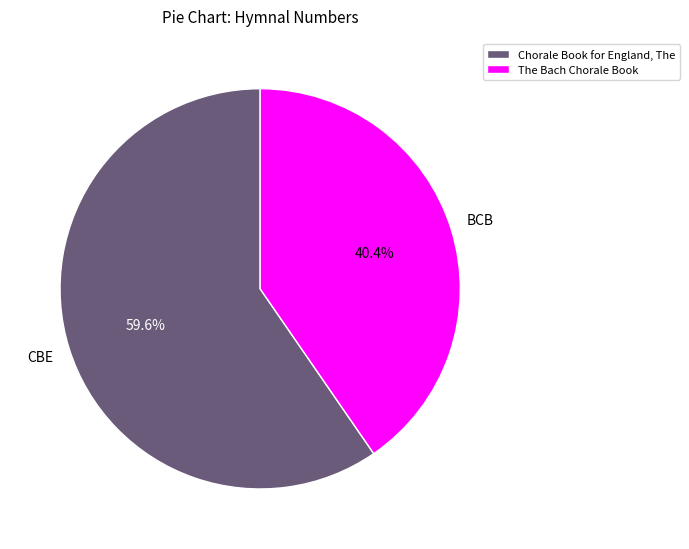

Is Chorale Book for England, The the majority of the pie?

Yes